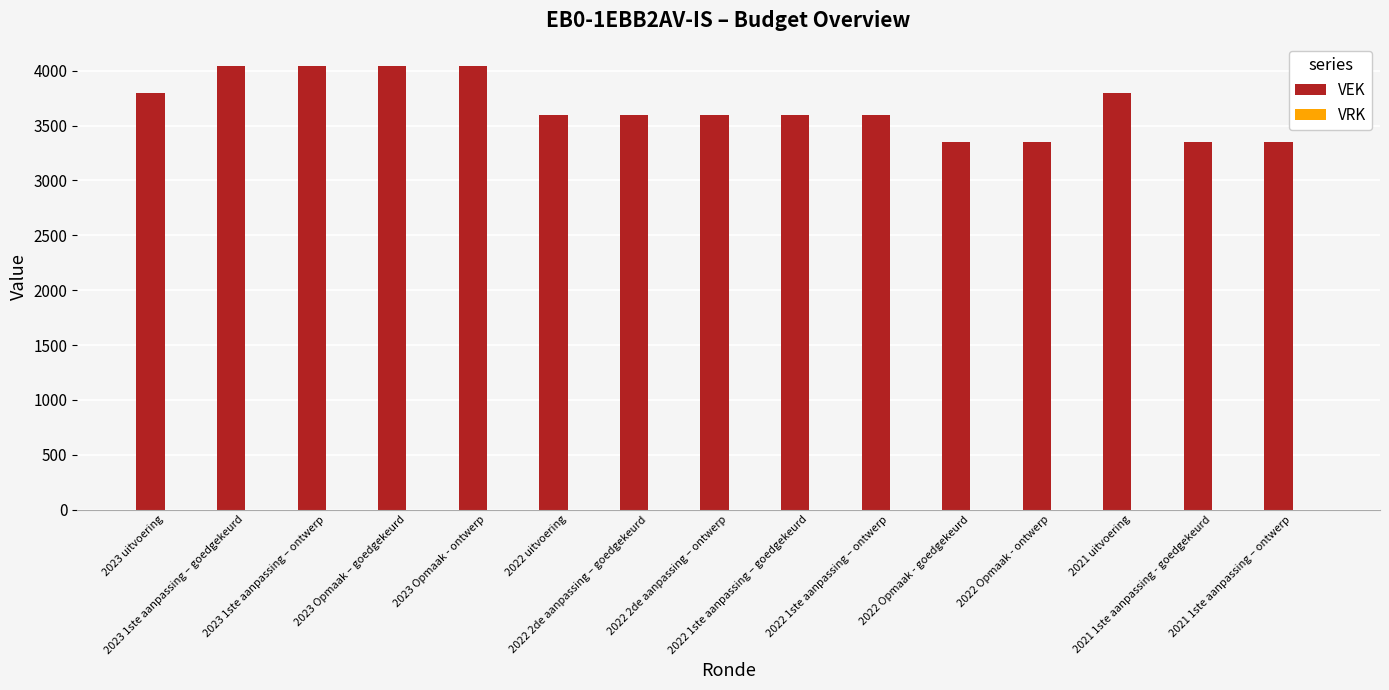

Count the number of categories in the chart.

15